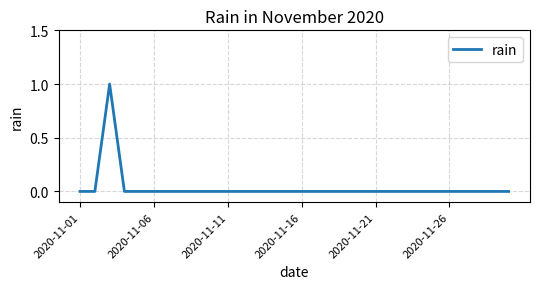

How many lines are shown in the chart?

1